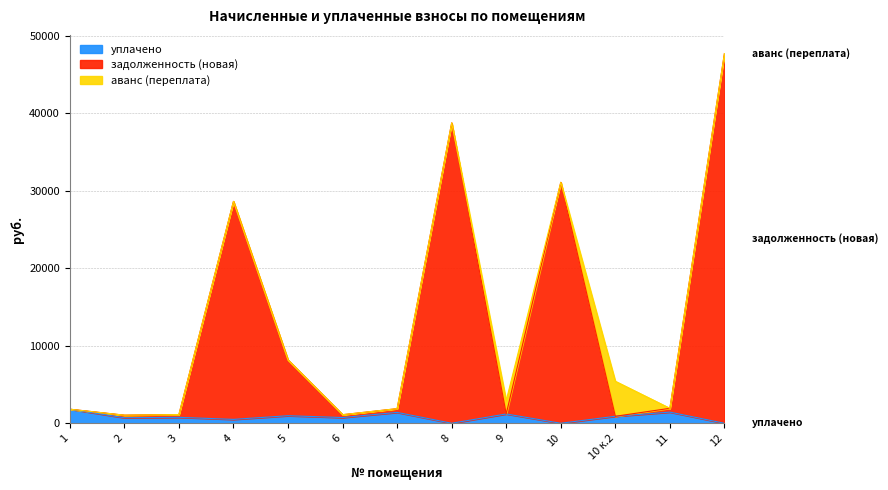

What is the total value across all series at 10?

31072.6